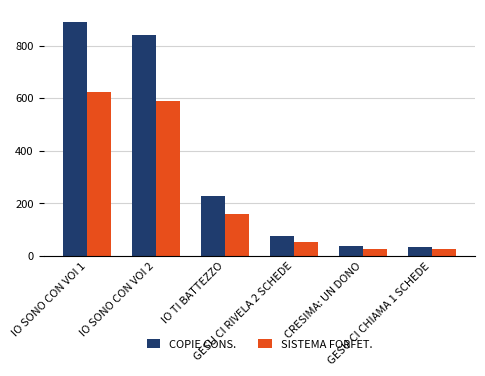

List the series in order of their overall mean, lowest first.

SISTEMA FORFET., COPIE CONS.